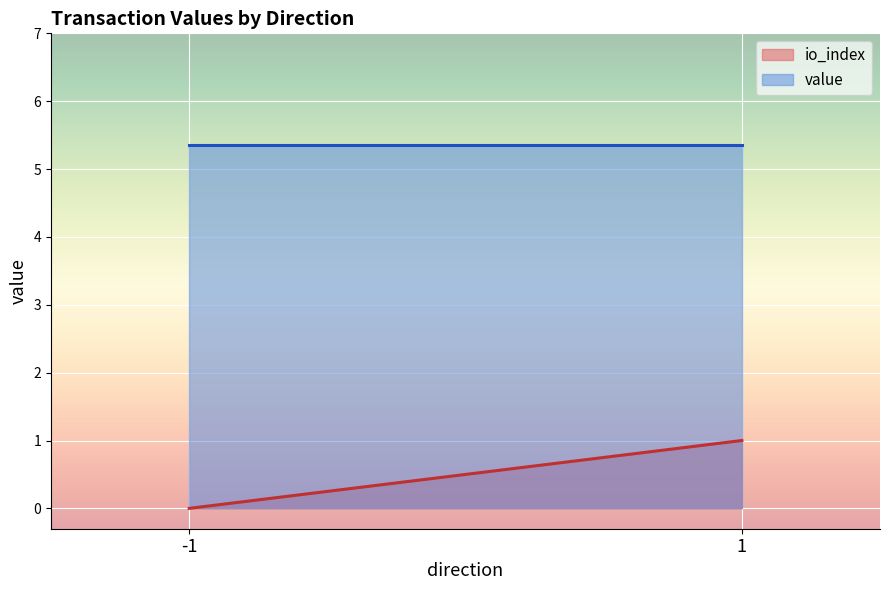

Reading left to right, what are all the values shown in this chart?

io_index: -1=0.0	1=1.0
value: -1=5.4	1=5.4